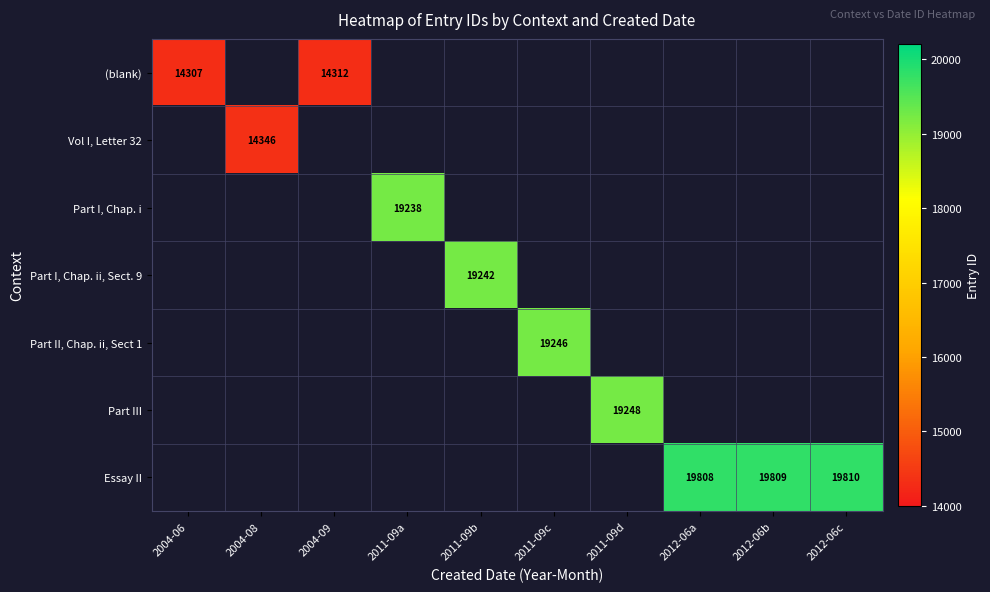

How many distinct data groups are displayed?

7